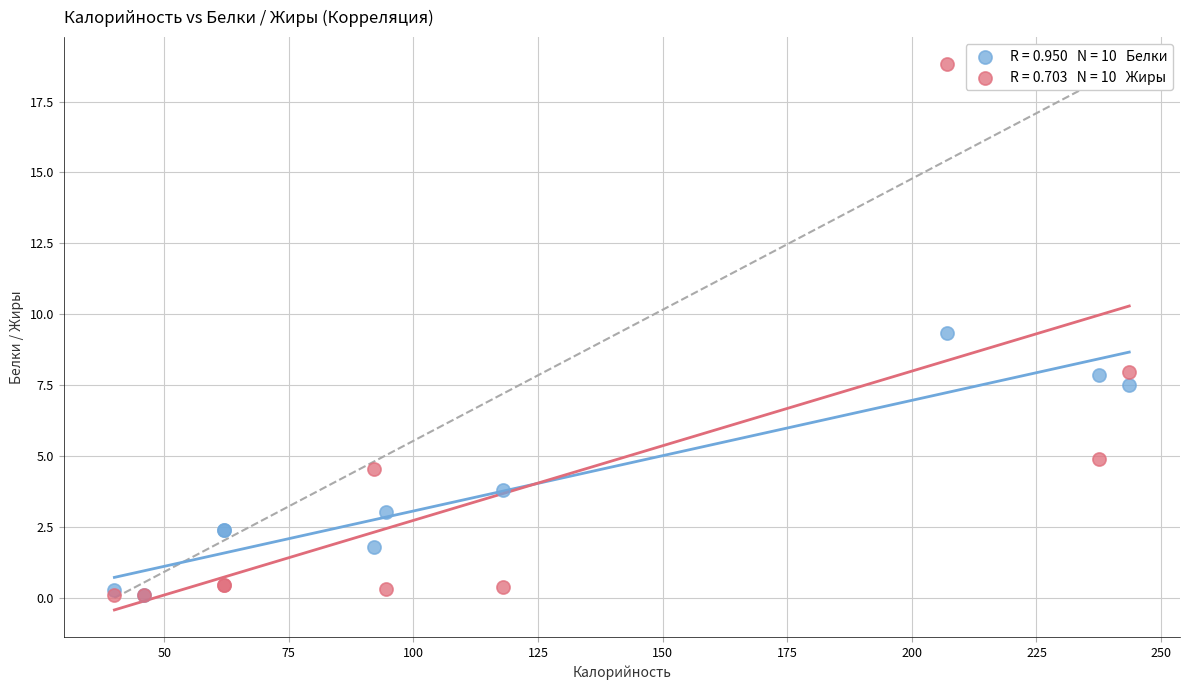

Across all series, what Y value is closest to 9?

9.4